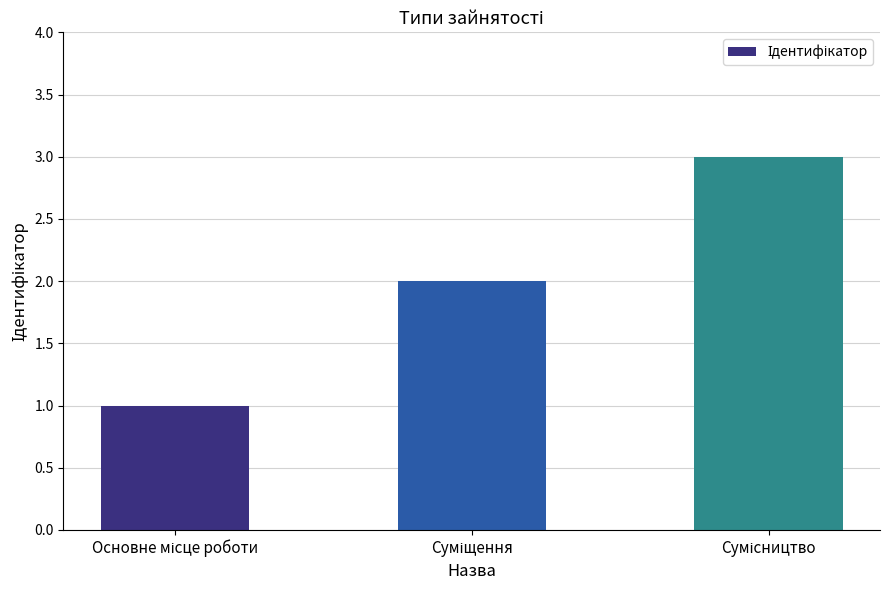

What is the maximum value shown in the chart?

3